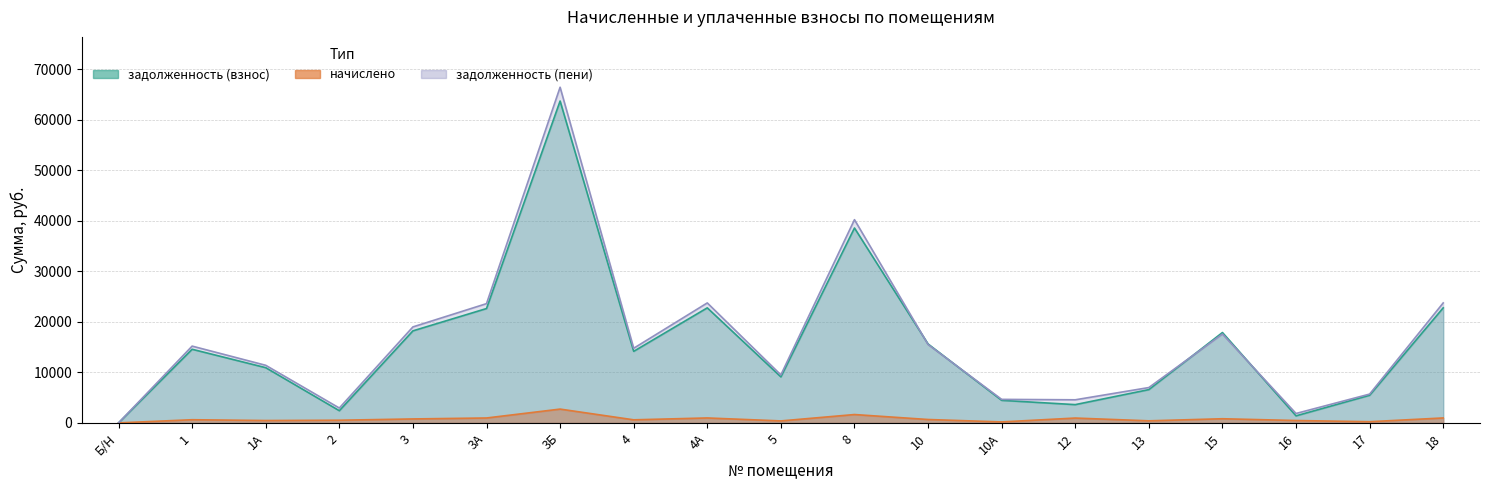

Between 1А and 4, which series saw the biggest shift?

задолженность (пени)